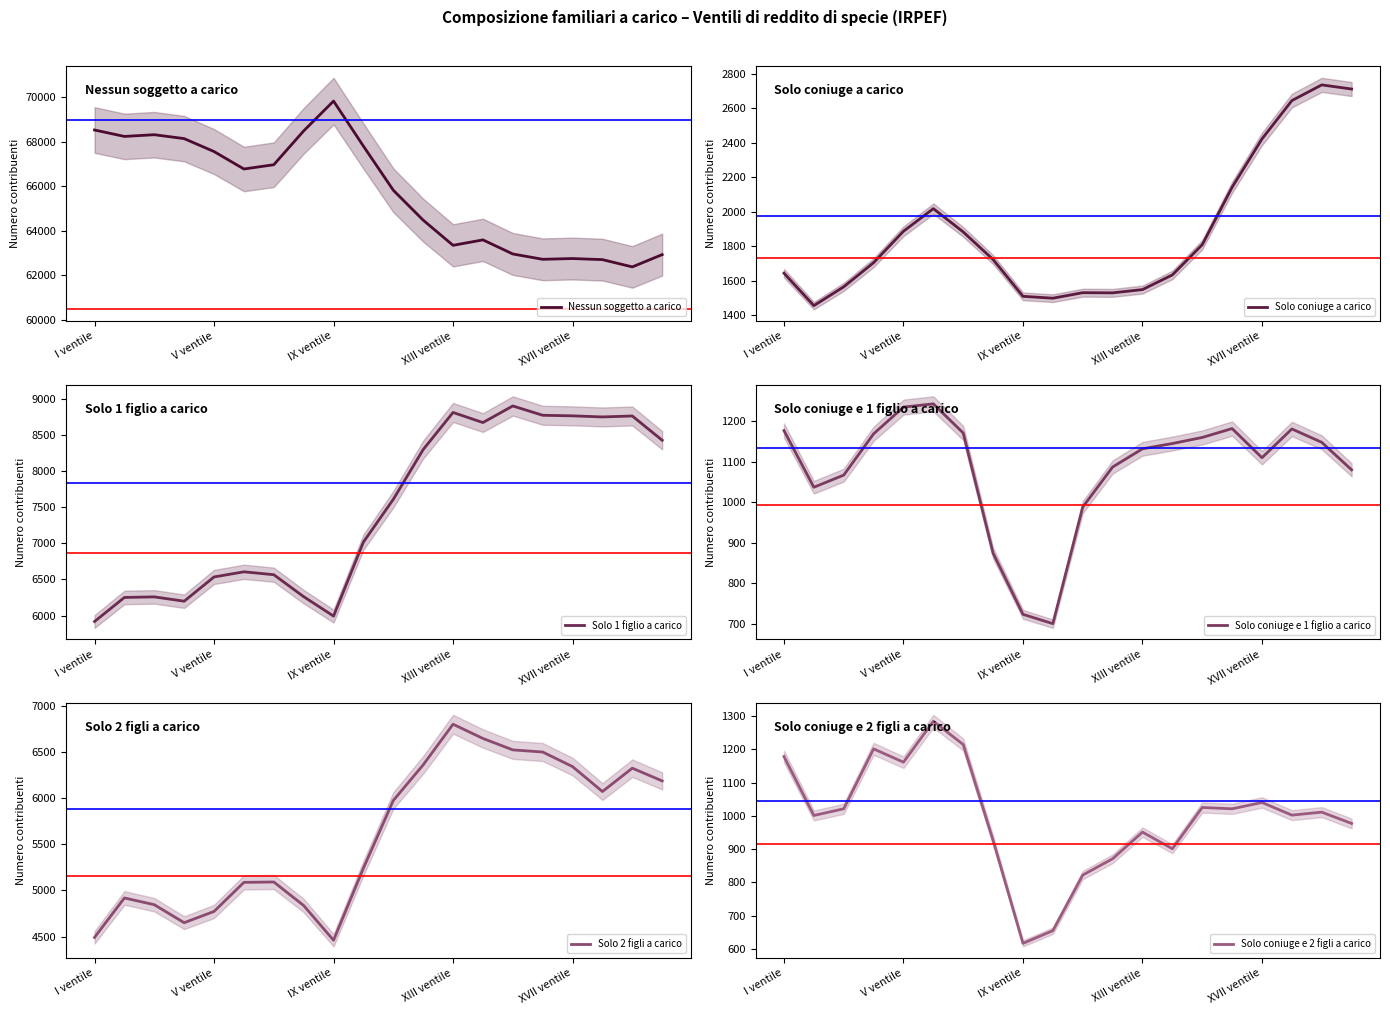

What is the average value of the Solo coniuge e 2 figli a carico series?

994